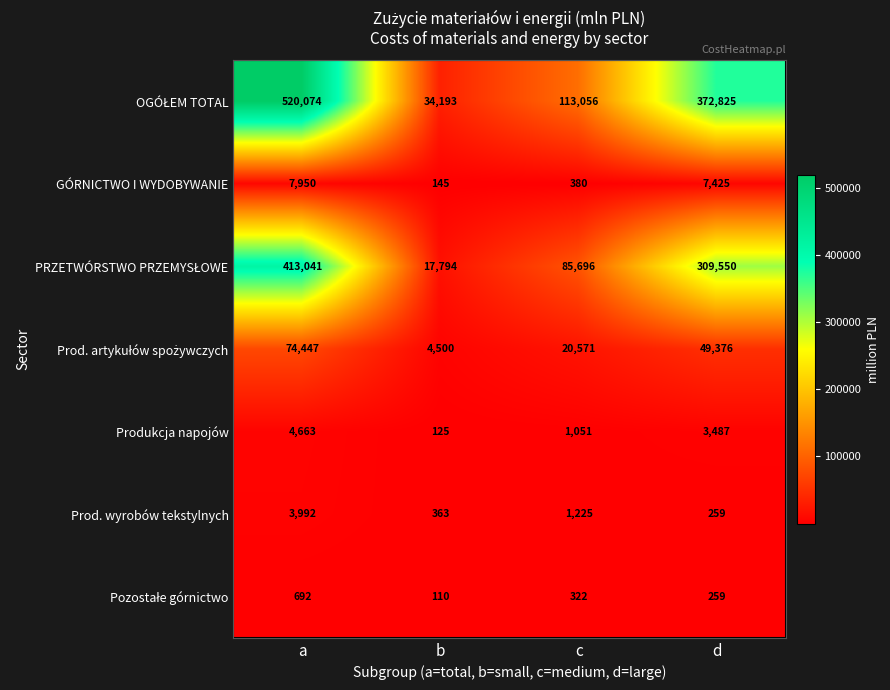

What is the smallest value displayed?

110